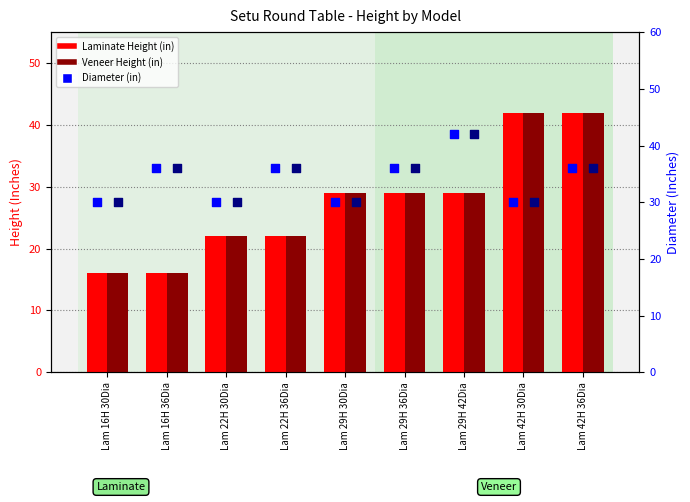

Which series has the widest spread of Y values?

Laminate Height